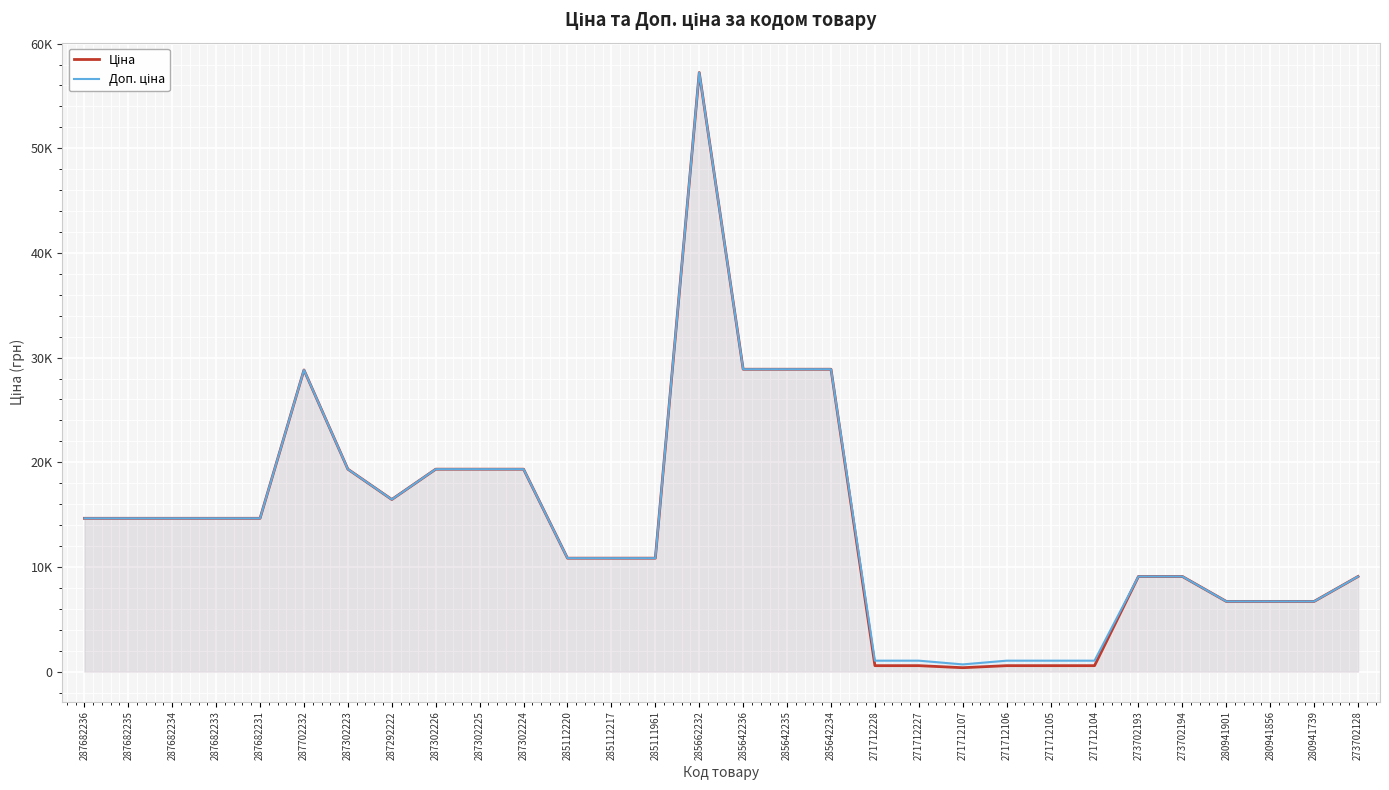

How many values in the Доп. ціна series exceed 14649?

15